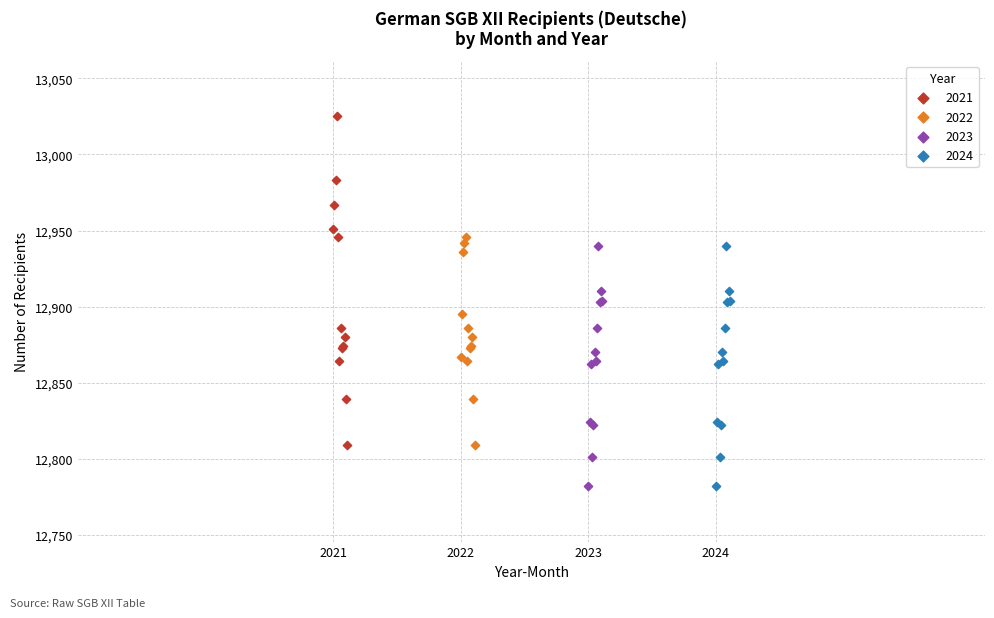

Which series contains the highest Y value?

2021